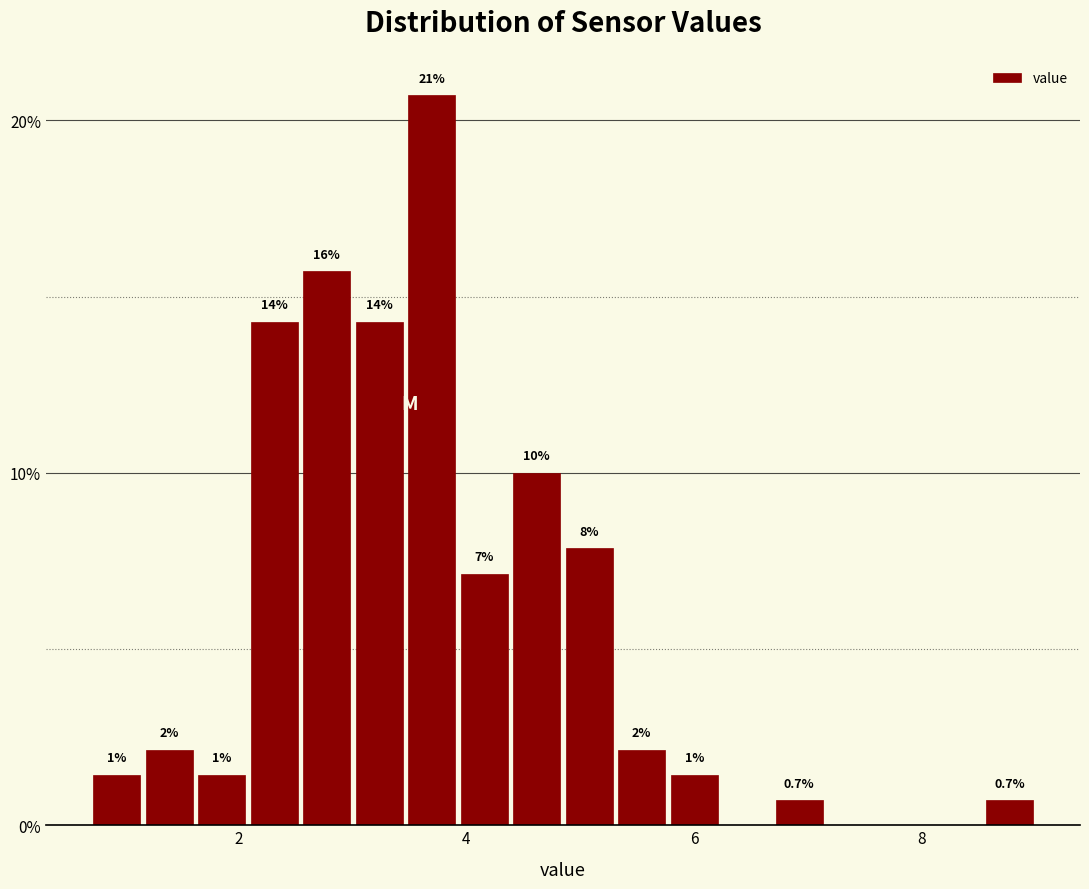

Around what value on the x-axis is the tallest bar? Give the approximate position of its centre, as read against the axis.

3.6